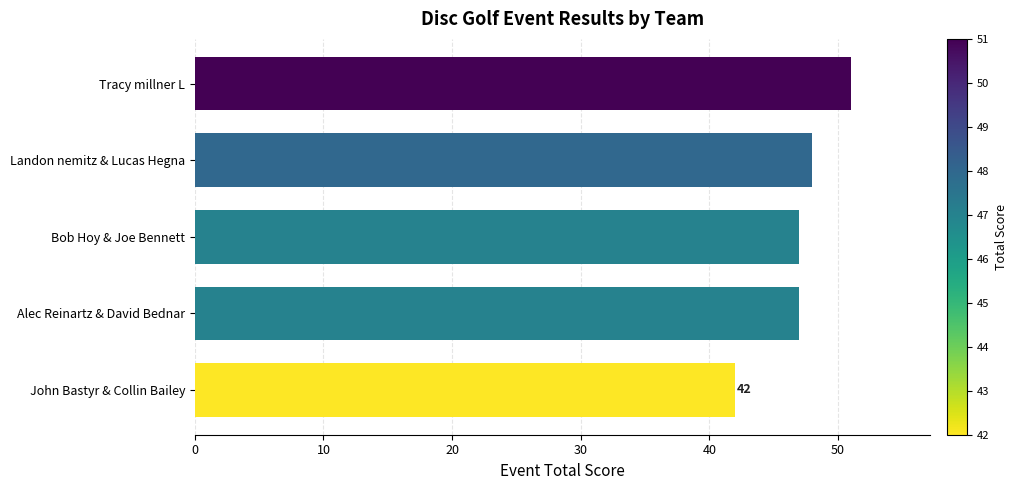

What is the ratio of the value at Alec Reinartz & David Bednar to the value at Landon nemitz & Lucas Hegna?

1.0